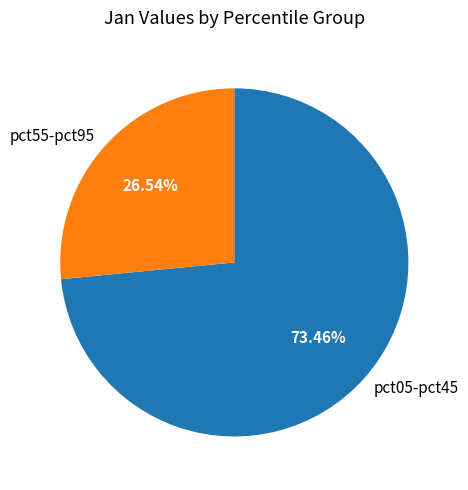

Is there any slice that represents more than half of the pie?

Yes